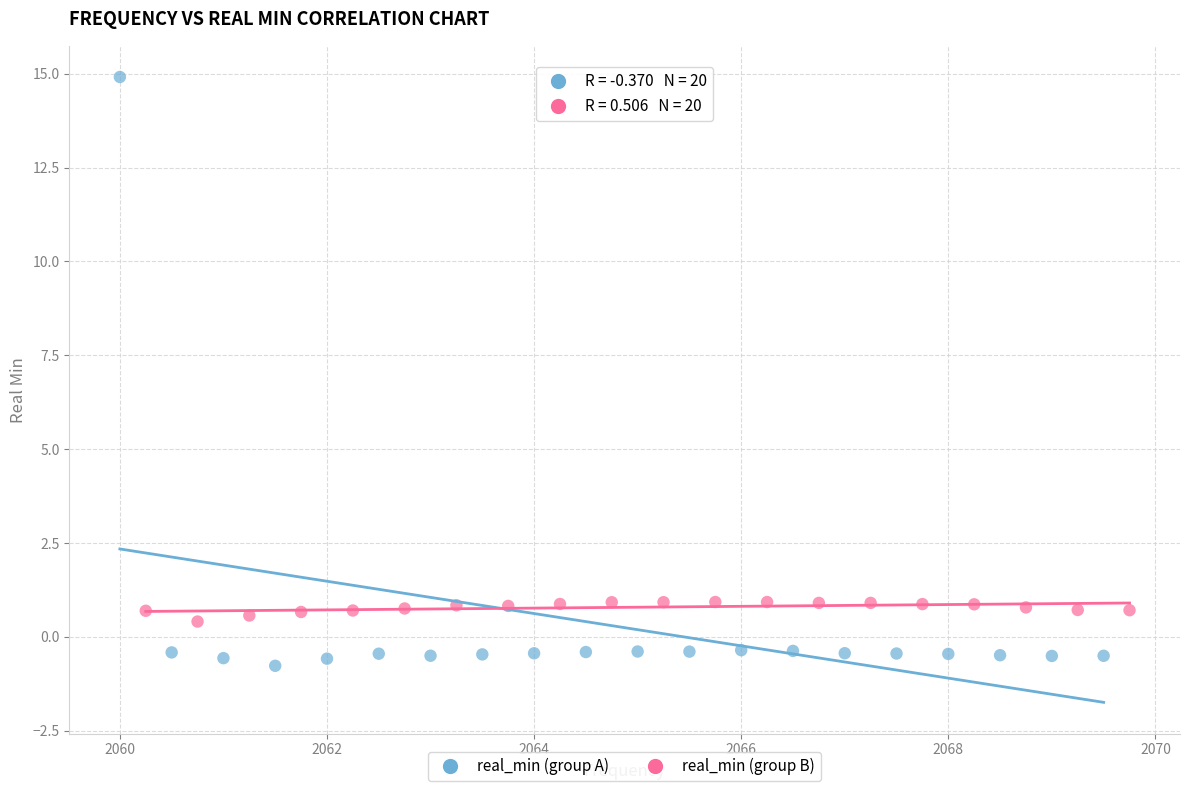

Which series has the widest spread of Y values?

real_min (group A)